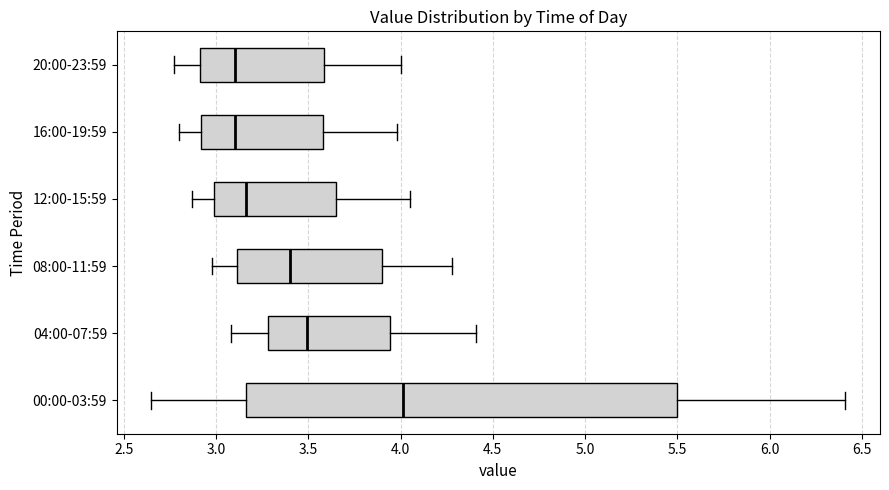

Comparing the boxes themselves (not the whiskers), which one is the widest?

00:00-03:59